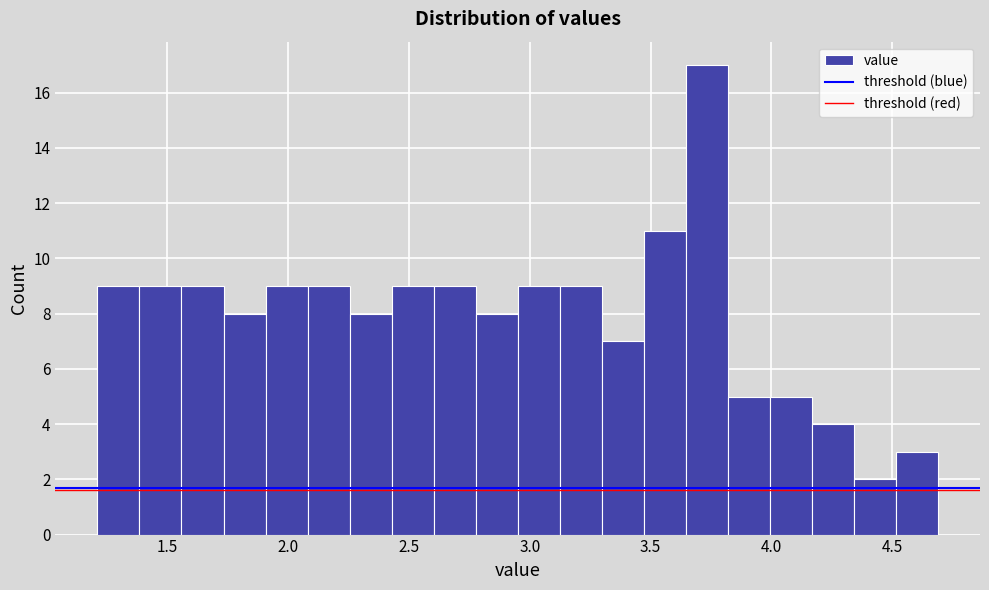

Around what value on the x-axis is the tallest bar? Give the approximate position of its centre, as read against the axis.

3.75